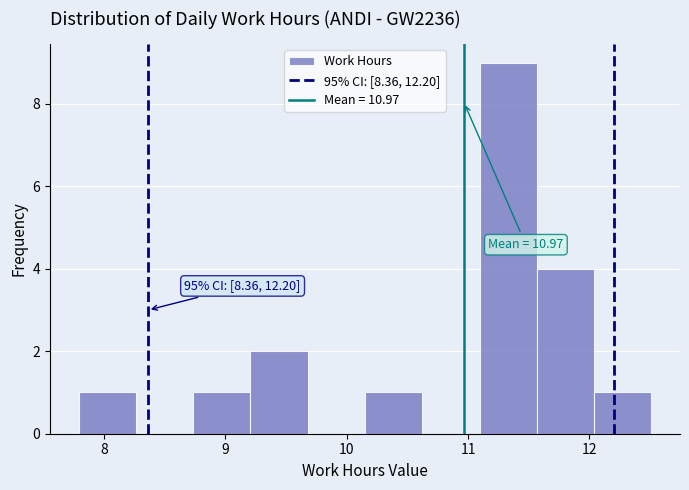

Over which range of the x-axis is the bar tallest?

11.1 to 11.6